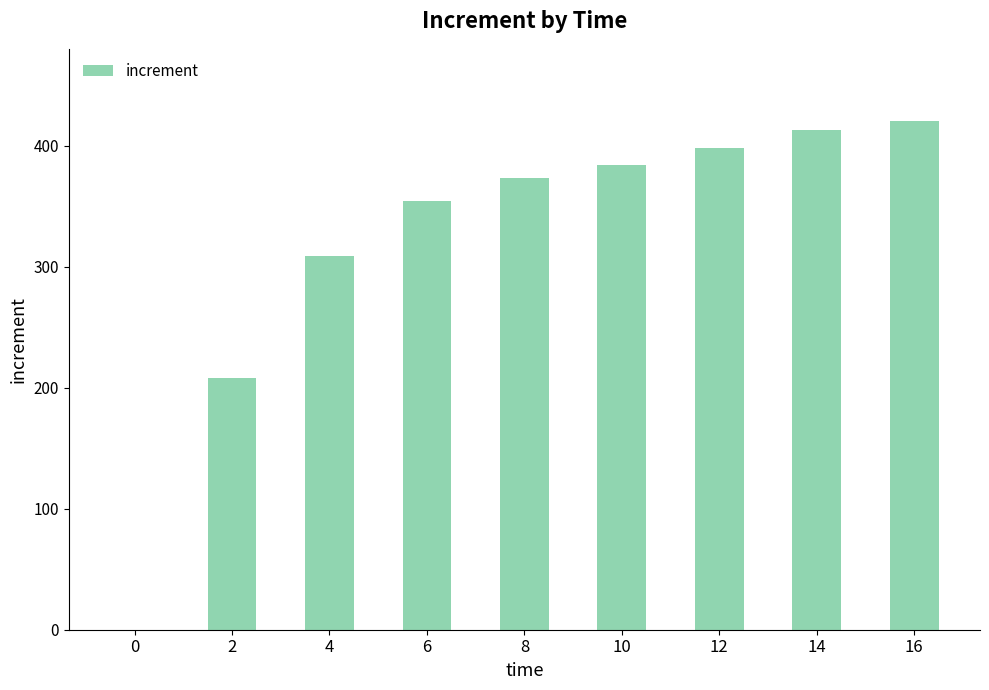

What is the change in value from 8 to 16?

+47